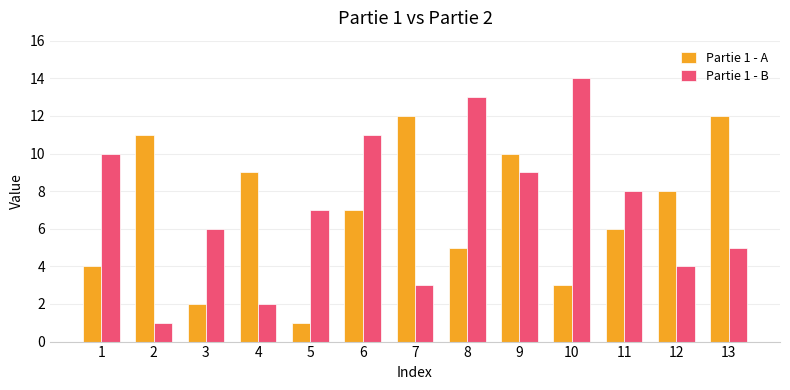

How many categories are shown in the chart?

13